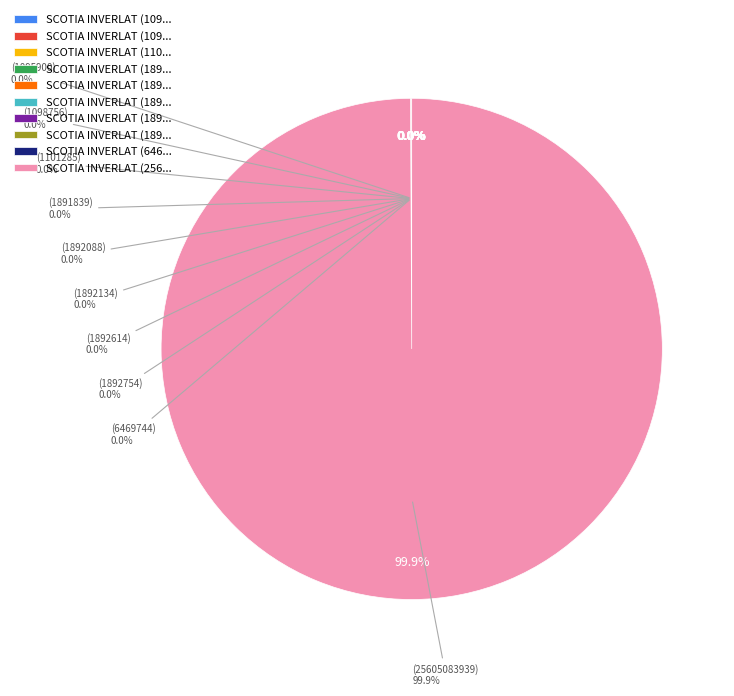

How many slices are in this pie chart?

10